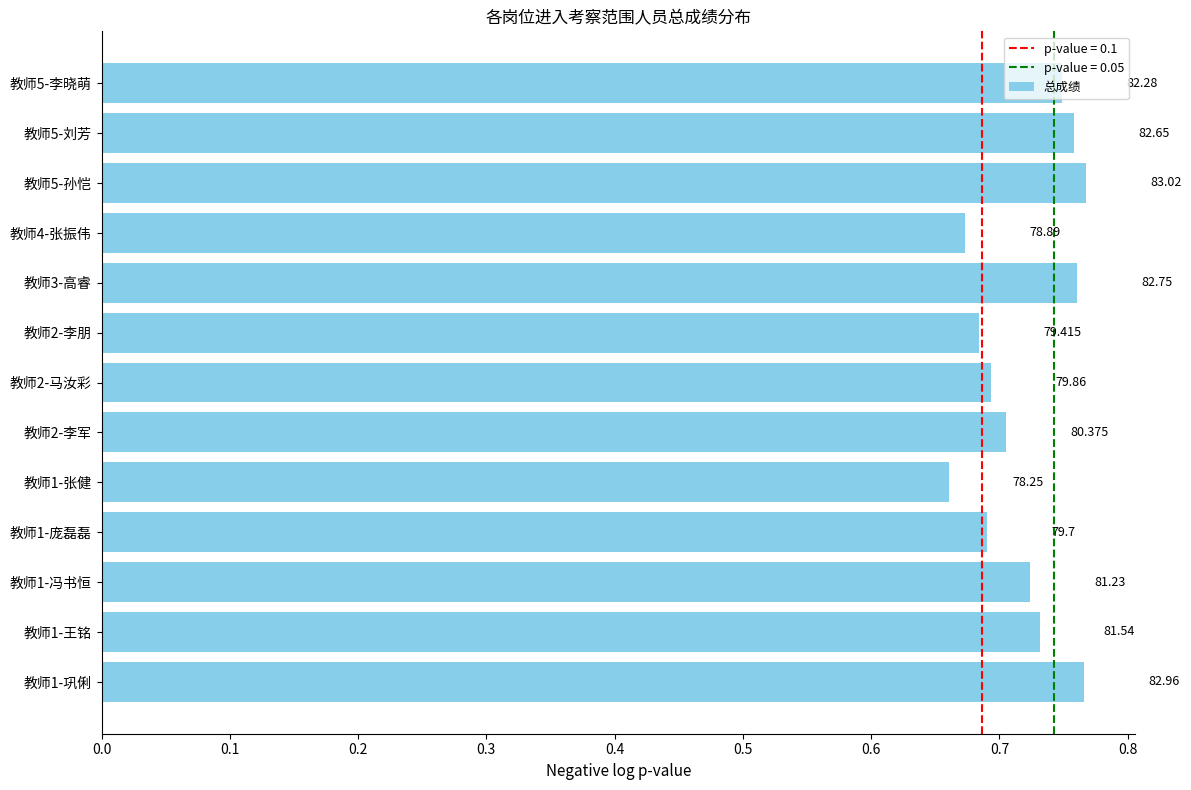

Does the chart contain any negative values?

No